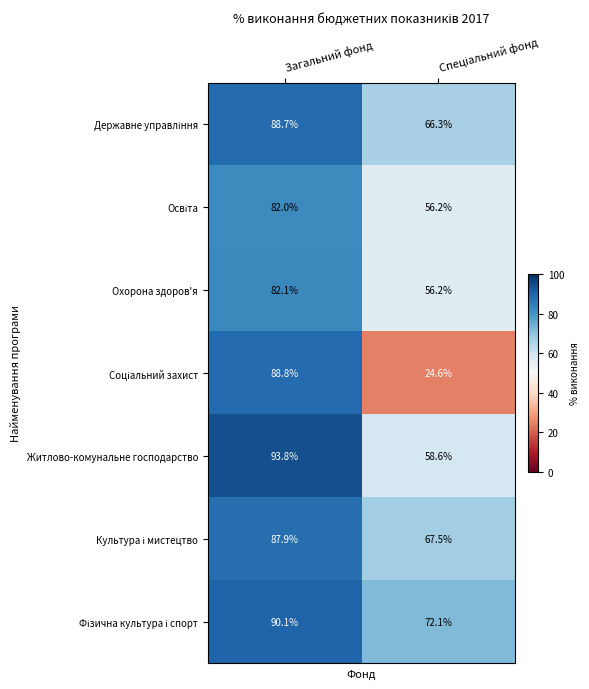

True or false: Охорона здоров'я has a value of 82.1 at Загальний фонд.

True